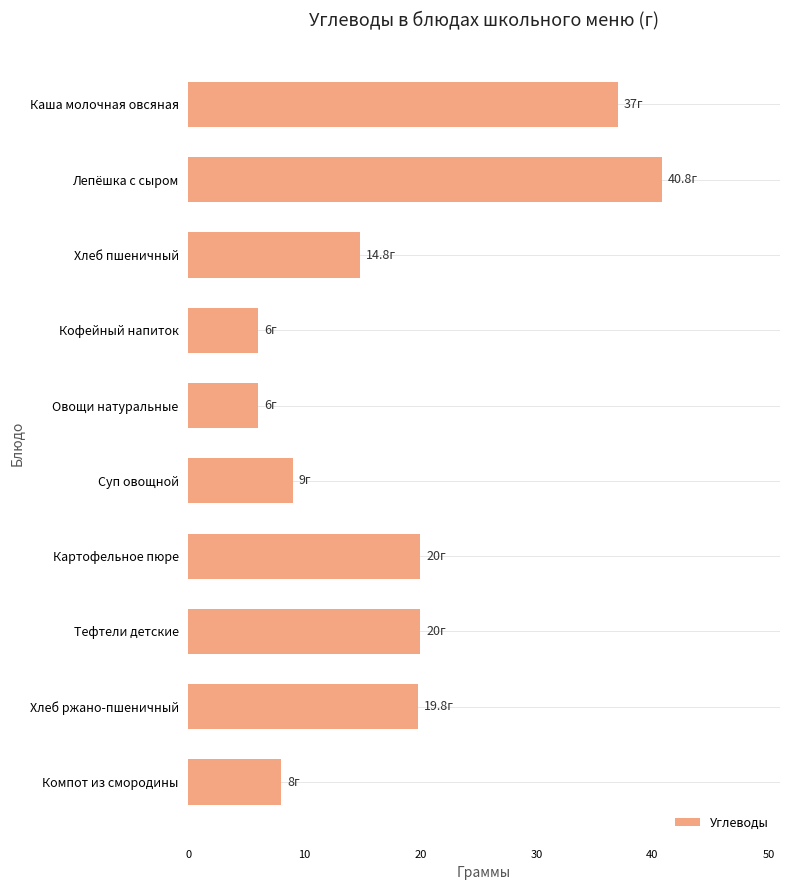

The chart shows a value of 9.6 at Лепёшка с сыром. True or false?

False